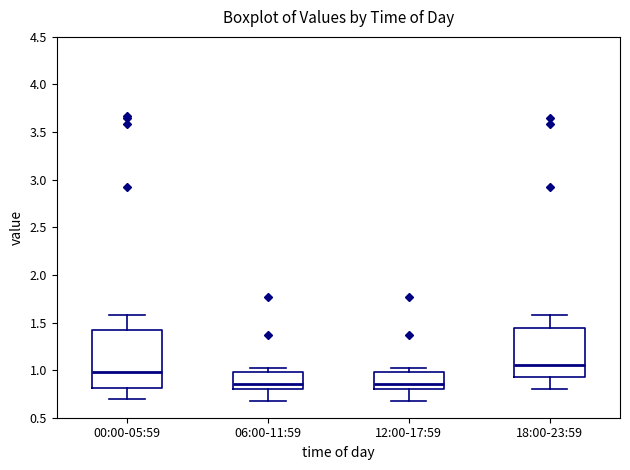

Reading left to right, transcribe this box plot: for each box, give where its median line is, the range the box spans, and where its two whiskers end, as read against the y-axis. The values are not printed on the chart, so give them approximately, as read against the axis.

00:00-05:59: median 1.00, box 0.80 to 1.45, whiskers 0.70 to 1.60
06:00-11:59: median 0.85, box 0.80 to 1.00, whiskers 0.70 to 1.00 (just above the box's upper edge)
12:00-17:59: median 0.85, box 0.80 to 1.00, whiskers 0.70 to 1.00 (just above the box's upper edge)
18:00-23:59: median 1.05, box 0.90 to 1.45, whiskers 0.80 to 1.60